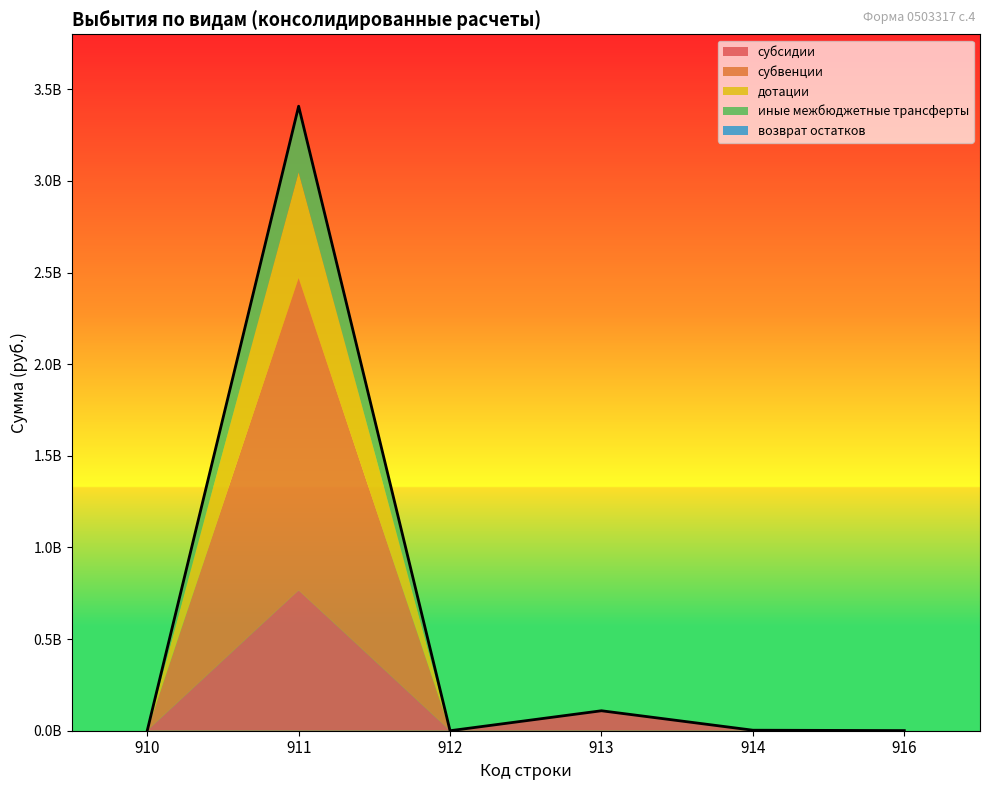

What is the highest value of the возврат остатков series?

727430.9